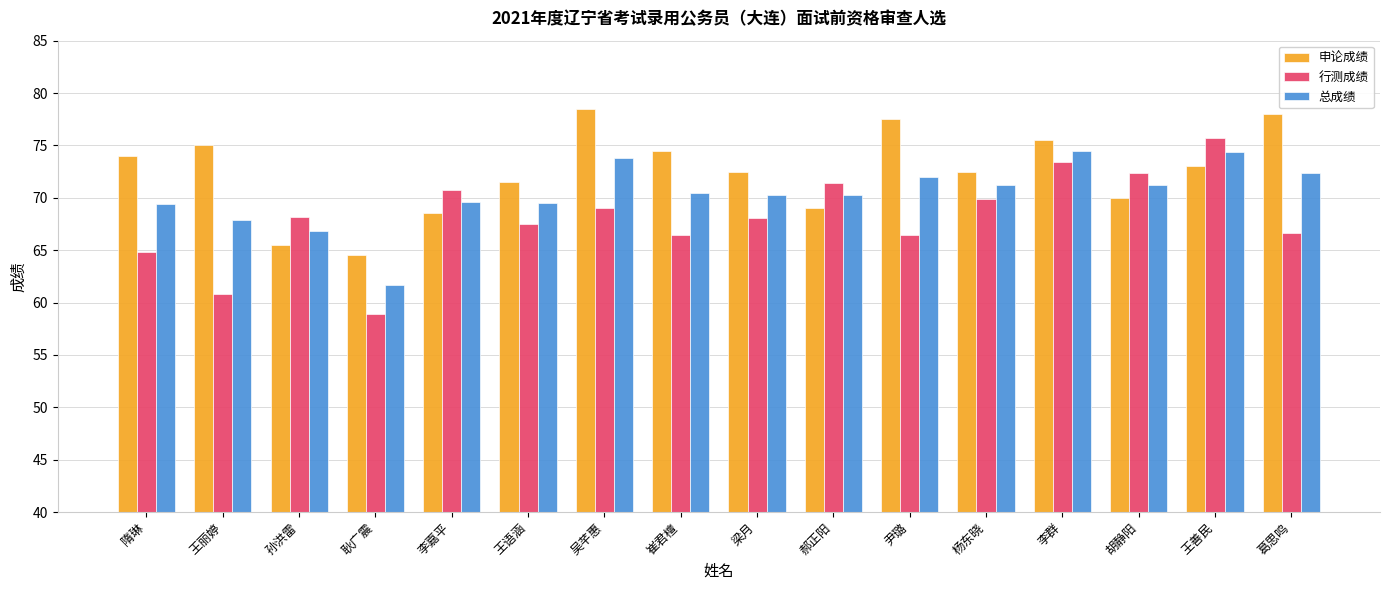

Rank the series at 崔君檀 from lowest to highest value.

行测成绩, 总成绩, 申论成绩